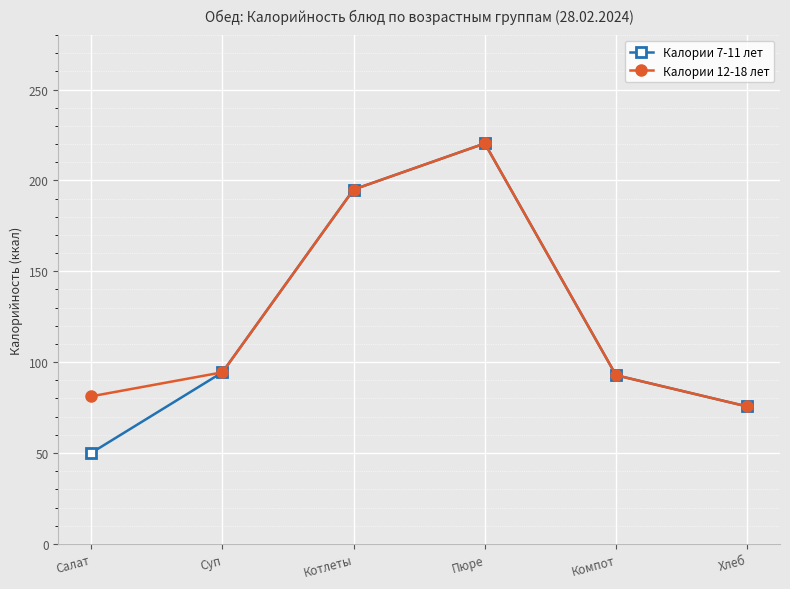

Which series has the largest range (max minus min)?

Калории 7-11 лет